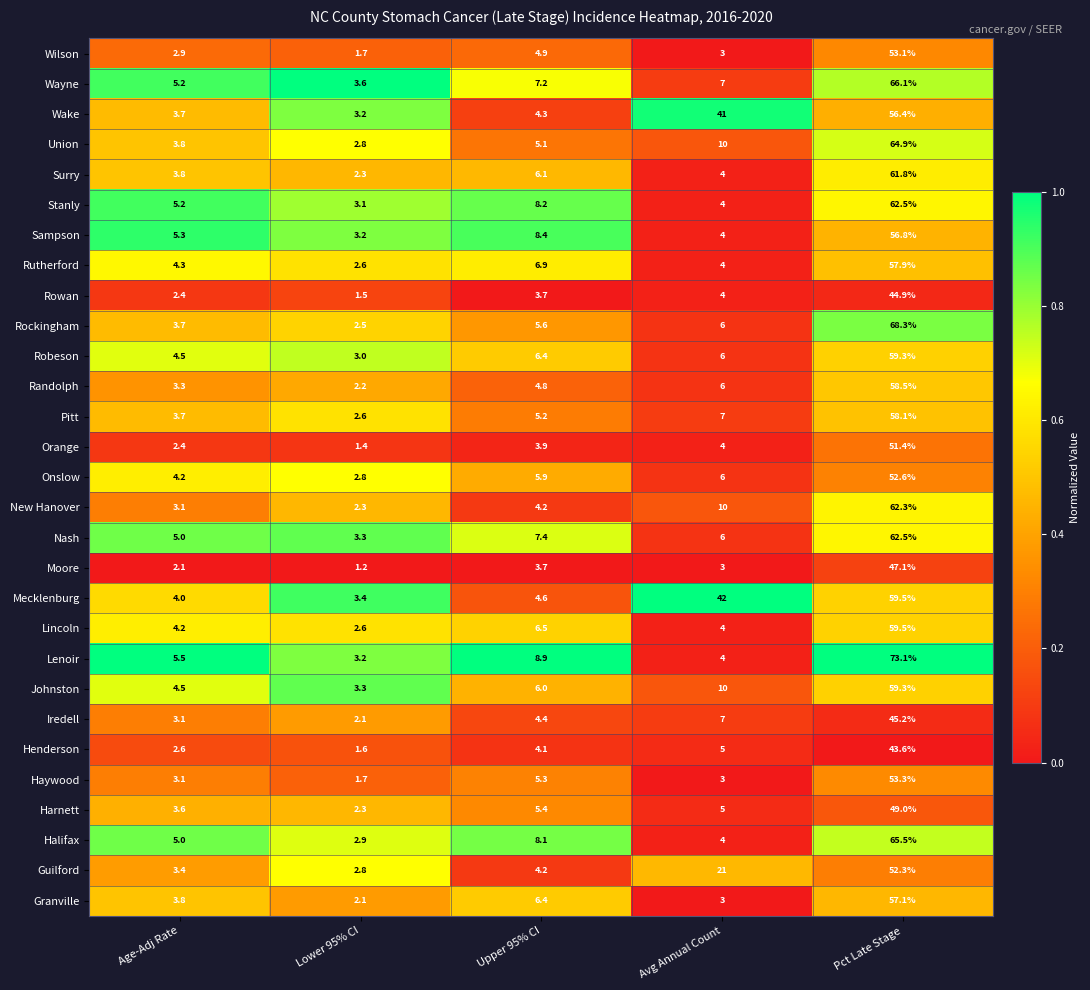

The value of Granville at Avg Annual Count is 4.8. True or false?

False